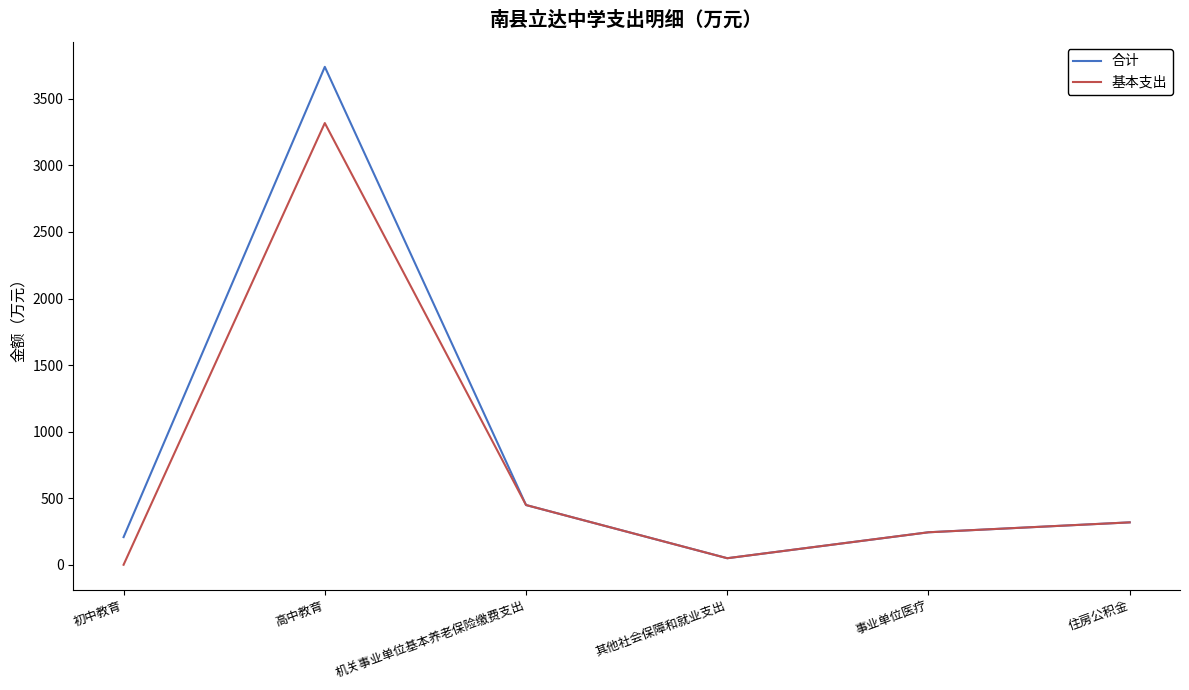

What is the difference between the second highest and second lowest values in the 基本支出 series?

399.6